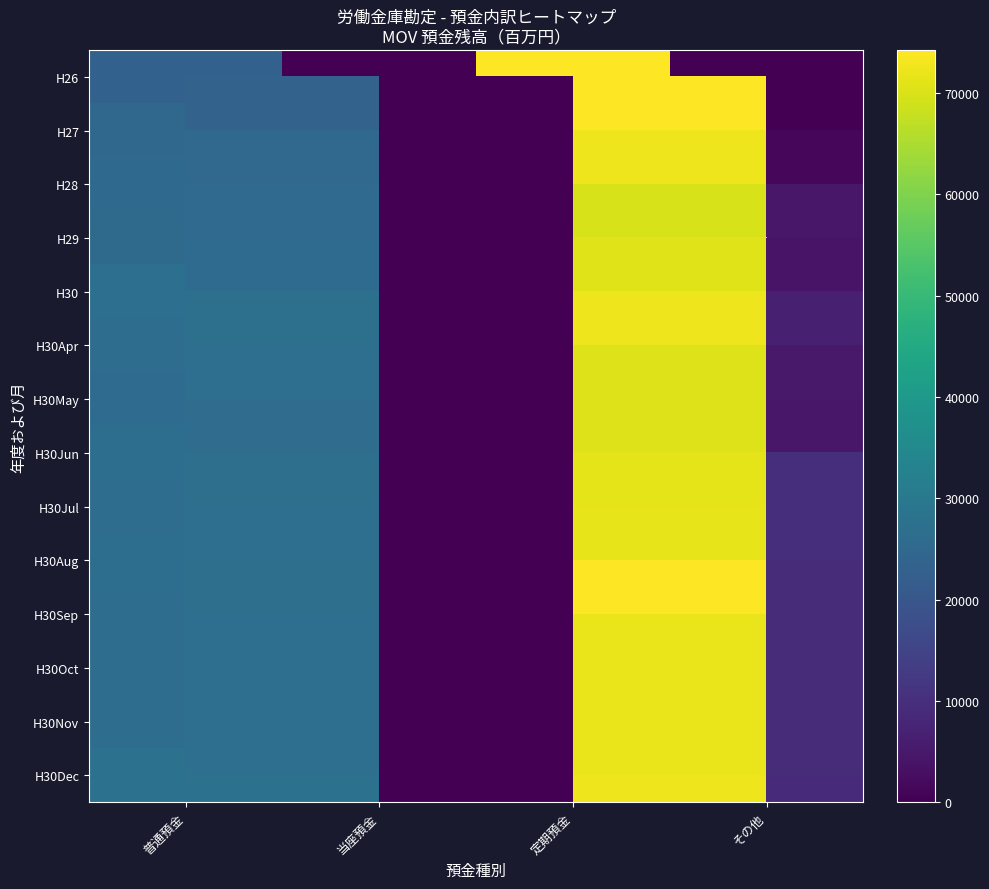

At how many categories does at least one series exceed 28719?

1